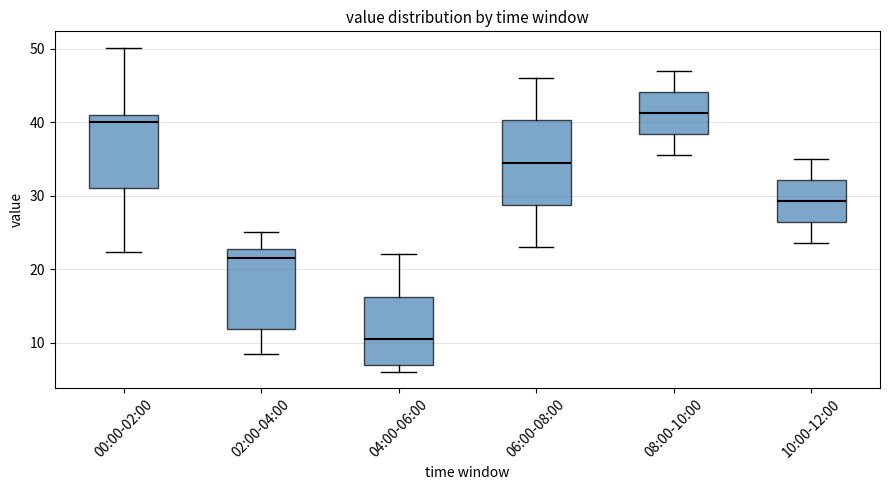

Which box has the lowest median line?

04:00-06:00